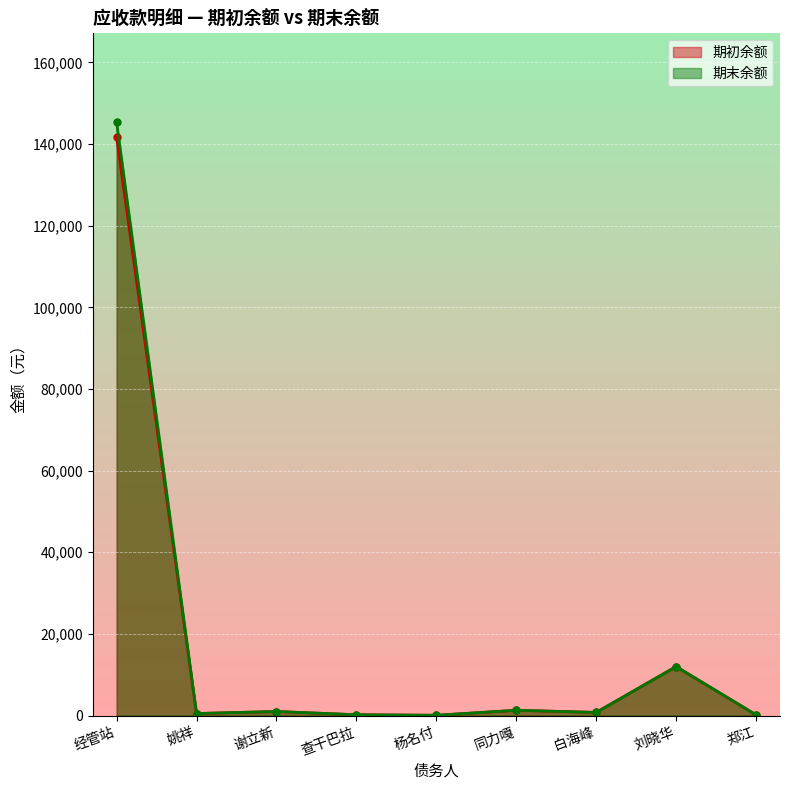

What is the average value of the 期初余额 series?

17517.2